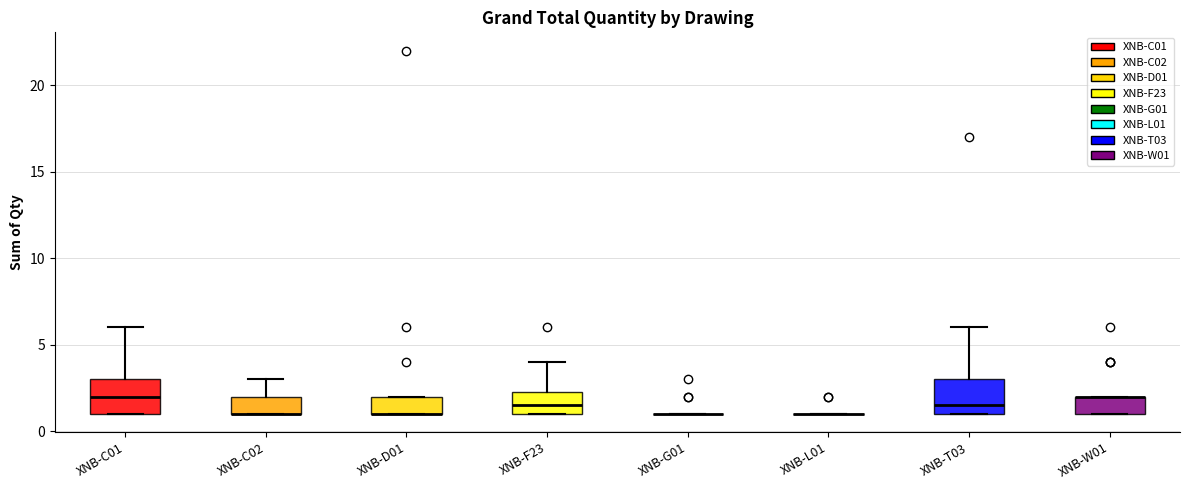

Reading left to right, transcribe this box plot: for each box, give where its median line is, the range the box spans, and where its two whiskers end, as read against the y-axis. The values are not printed on the chart, so give them approximately, as read against the axis.

XNB-C01: median 2.0, box 1.0 to 3.0, whiskers 1.0 to 6.0
XNB-C02: median 1.0 (drawn on the box's lower edge), box 1.0 to 2.0, whiskers 1.0 to 3.0
XNB-D01: median 1.0 (drawn on the box's lower edge), box 1.0 to 2.0, whiskers 1.0 to 2.0
XNB-F23: median 1.5, box 1.0 to 2.5, whiskers 1.0 to 4.0
XNB-G01: box collapsed to a line at 1.0, whiskers 1.0 to 1.0
XNB-L01: box collapsed to a line at 1.0, whiskers 1.0 to 1.0
XNB-T03: median 1.5, box 1.0 to 3.0, whiskers 1.0 to 6.0
XNB-W01: median 2.0 (drawn on the box's upper edge), box 1.0 to 2.0, whiskers 1.0 to 2.0